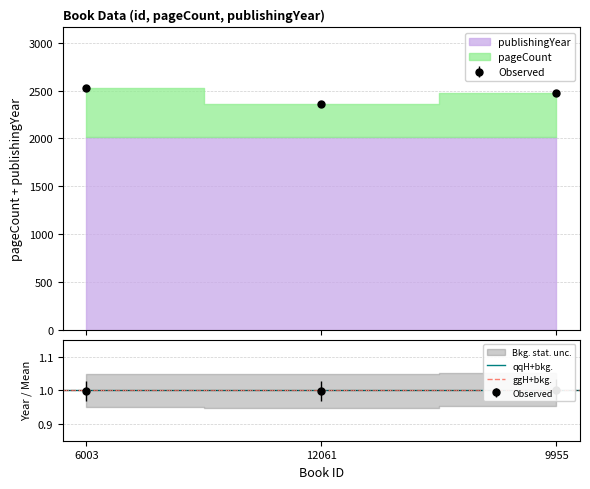

At how many categories does at least one series exceed 1901?

3